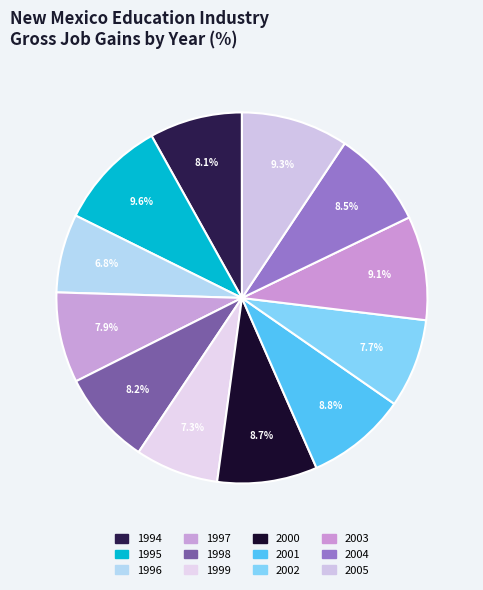

What percentage is NOT represented by 2001?

91.2%